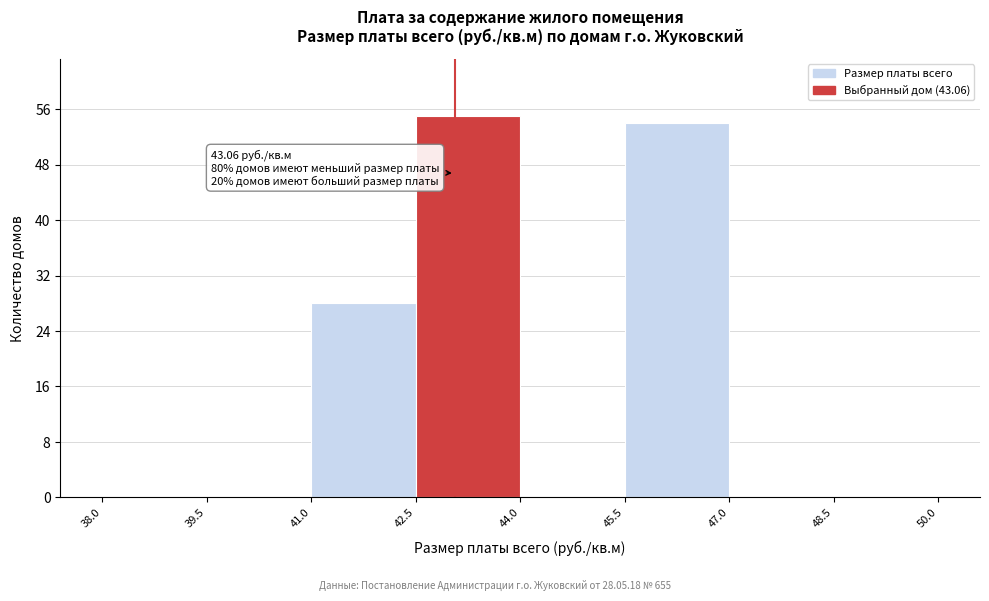

Which range on the x-axis has the tallest bar?

42.5 to 44.0